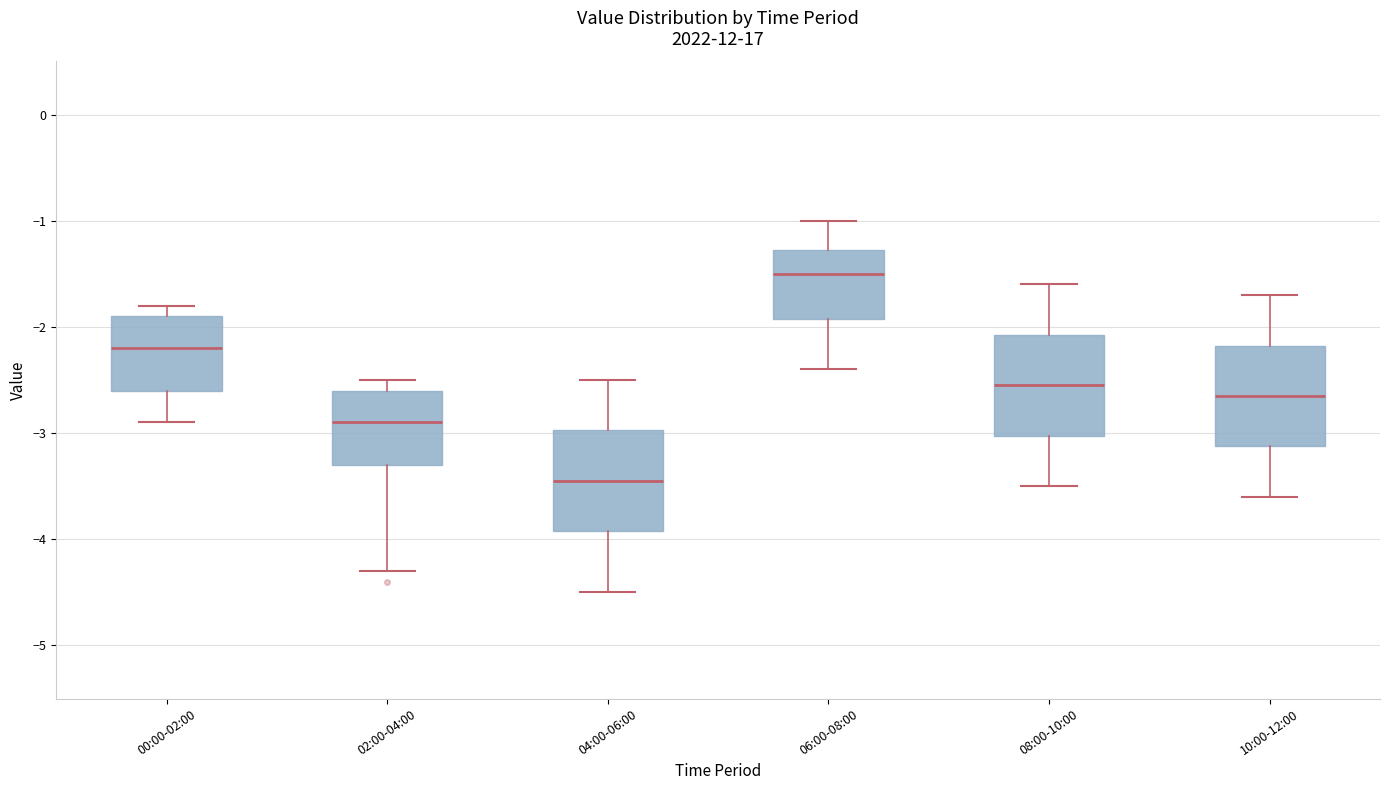

Where does the lower whisker of the box for 04:00-06:00 end on the y-axis? The values are not printed on the chart, so give them approximately, as read against the axis.

-4.5